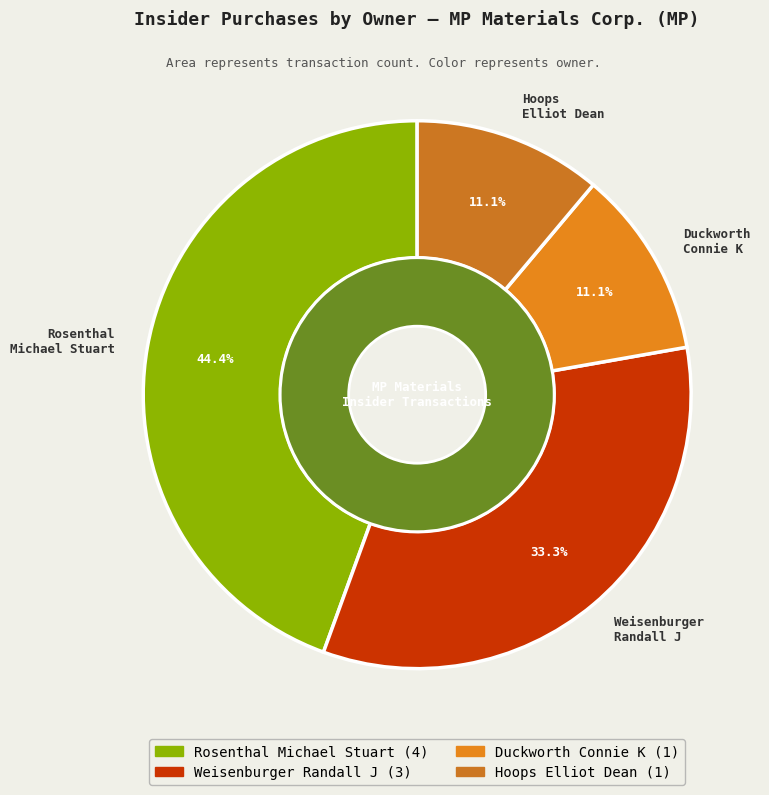

How many segments does this pie chart have?

4